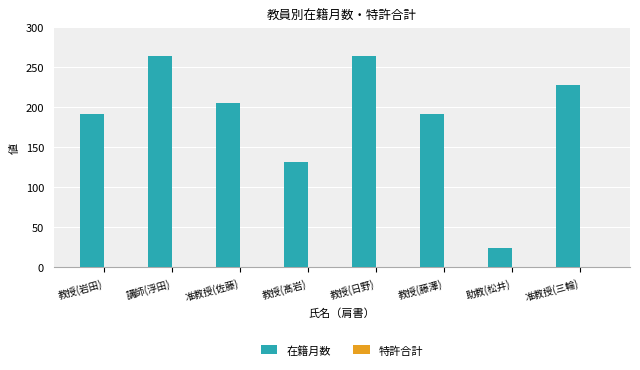

What is the value of the 2nd bar from the left?

264